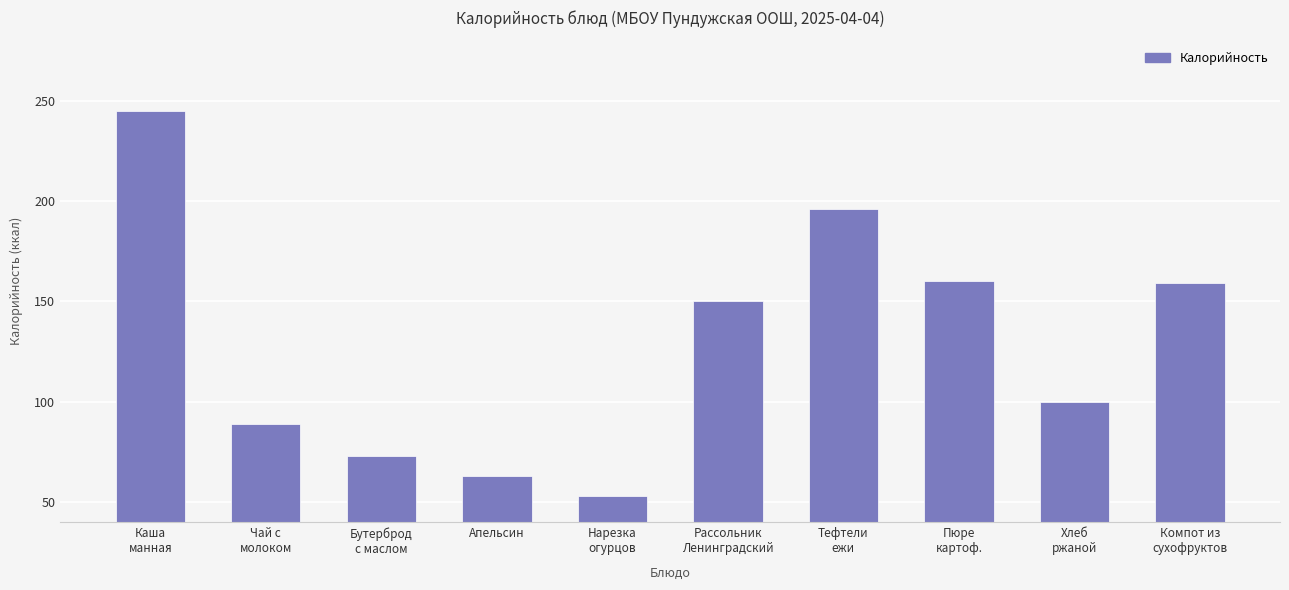

Read the value at Бутерброд
с маслом.

73